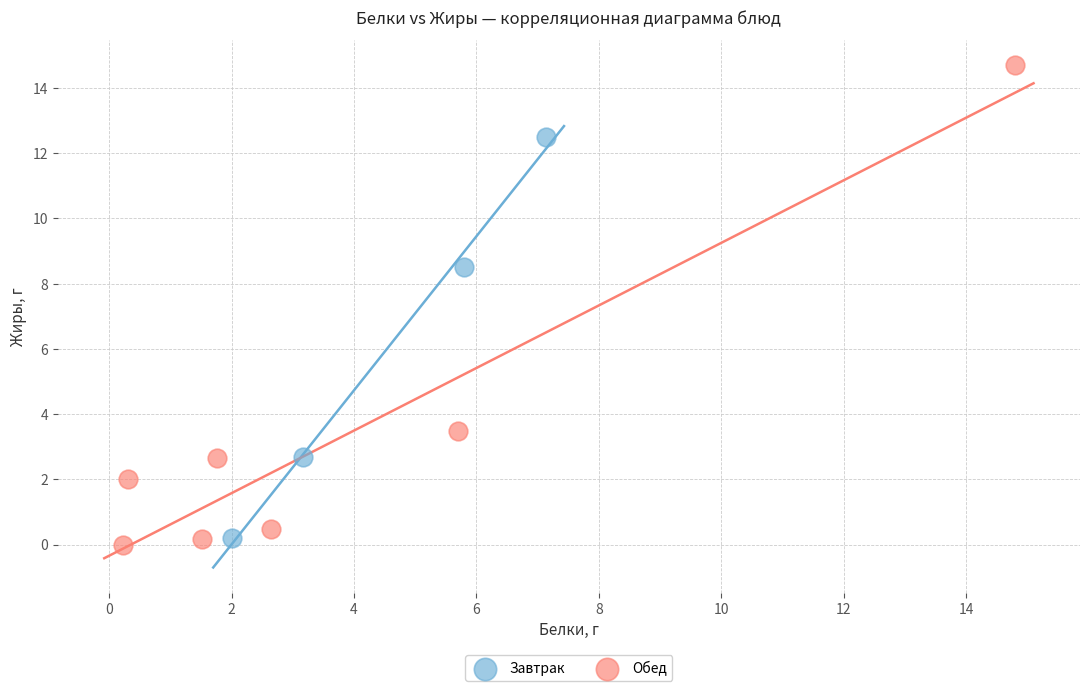

Which series reaches the minimum Y coordinate?

Обед